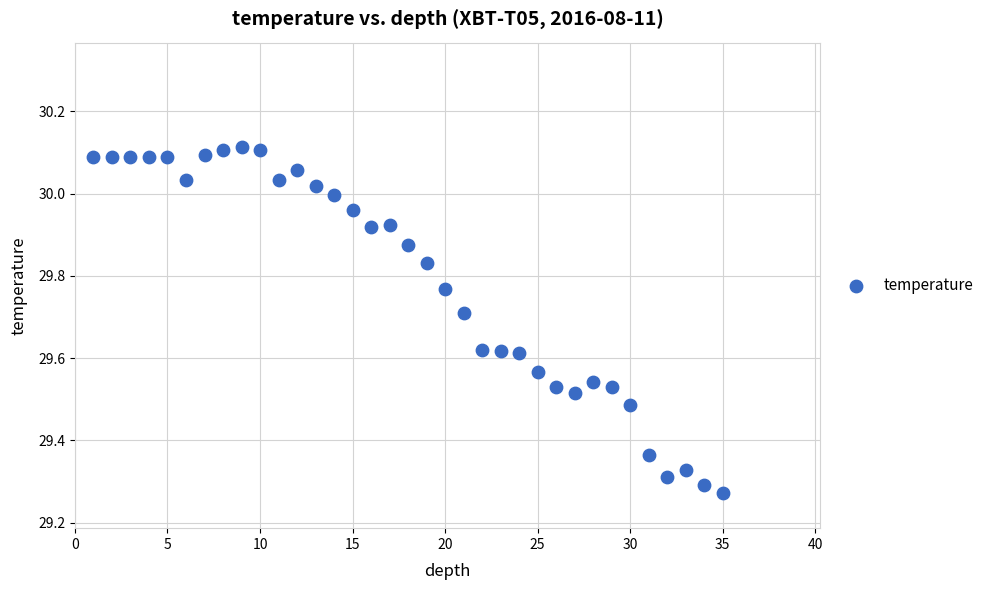

What is the range of Y values (max minus min)?

0.8